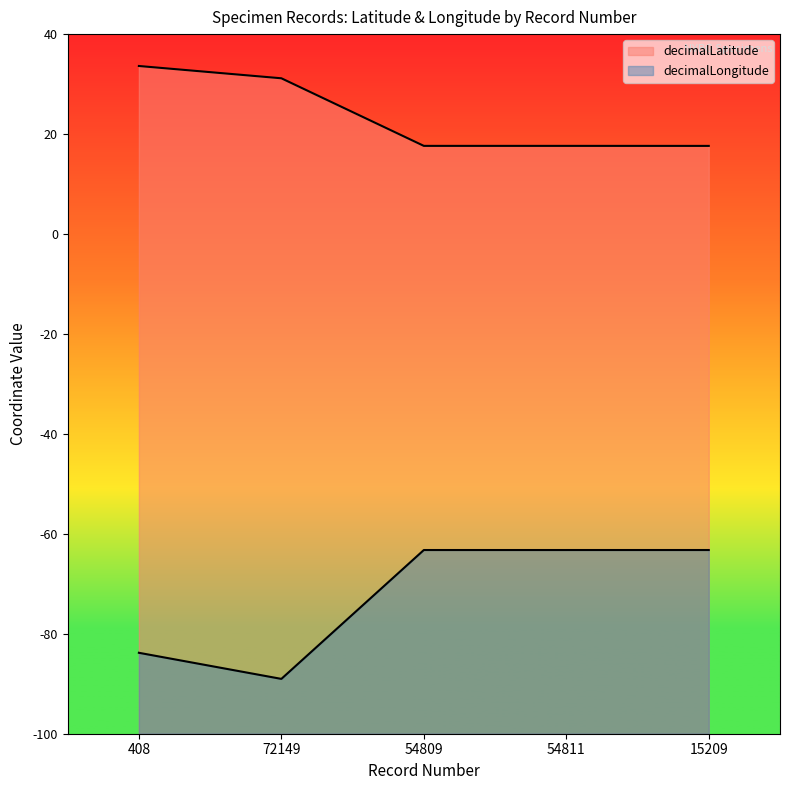

What is the total value across all series at 15209?

-45.6